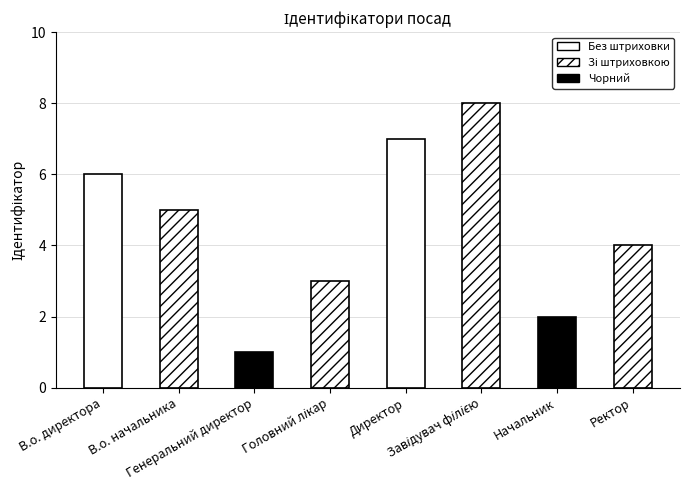

Reading left to right, what are all the values shown in this chart?

6	5	1	3	7	8	2	4